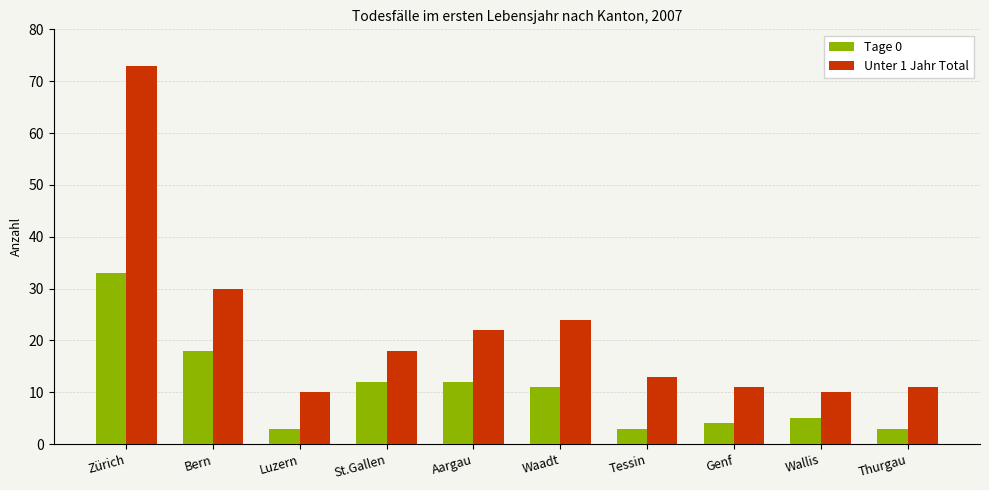

Which series has the widest spread of values?

Unter 1 Jahr Total